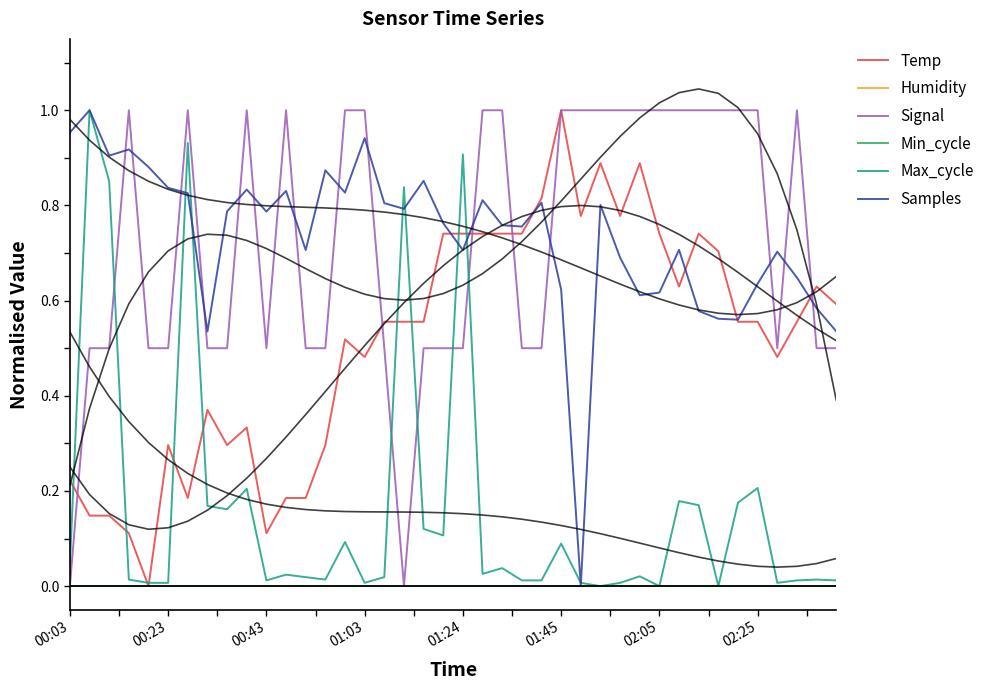

Reading left to right, transcribe all the data shown in this chart.

Temp: 0.2	0.1	0.1	0.1	0.0	0.3	0.2	0.4	0.3	0.3	0.1	0.2	0.2	0.3	0.5	0.5	0.6	0.6	0.6	0.7	0.7	0.7	0.7	0.7	0.8	1.0	0.8	0.9	0.8	0.9	0.7	0.6	0.7	0.7	0.6	0.6	0.5	0.6	0.6	0.6
Humidity: 0.0	0.0	0.0	0.0	0.0	0.0	0.0	0.0	0.0	0.0	0.0	0.0	0.0	0.0	0.0	0.0	0.0	0.0	0.0	0.0	0.0	0.0	0.0	0.0	0.0	0.0	0.0	0.0	0.0	0.0	0.0	0.0	0.0	0.0	0.0	0.0	0.0	0.0	0.0	0.0
Signal: 0.0	0.5	0.5	1.0	0.5	0.5	1.0	0.5	0.5	1.0	0.5	1.0	0.5	0.5	1.0	1.0	0.5	0.0	0.5	0.5	0.5	1.0	1.0	0.5	0.5	1.0	1.0	1.0	1.0	1.0	1.0	1.0	1.0	1.0	1.0	1.0	0.5	1.0	0.5	0.5
Min_cycle: 0.0	0.0	0.0	0.0	0.0	0.0	0.0	0.0	0.0	0.0	0.0	0.0	0.0	0.0	0.0	0.0	0.0	0.0	0.0	0.0	0.0	0.0	0.0	0.0	0.0	0.0	0.0	0.0	0.0	0.0	0.0	0.0	0.0	0.0	0.0	0.0	0.0	0.0	0.0	0.0
Max_cycle: 0.0	1.0	0.9	0.0	0.0	0.0	0.9	0.2	0.2	0.2	0.0	0.0	0.0	0.0	0.1	0.0	0.0	0.8	0.1	0.1	0.9	0.0	0.0	0.0	0.0	0.1	0.0	0.0	0.0	0.0	0.0	0.2	0.2	0.0	0.2	0.2	0.0	0.0	0.0	0.0
Samples: 1.0	1.0	0.9	0.9	0.9	0.8	0.8	0.5	0.8	0.8	0.8	0.8	0.7	0.9	0.8	0.9	0.8	0.8	0.9	0.8	0.7	0.8	0.8	0.8	0.8	0.6	0.0	0.8	0.7	0.6	0.6	0.7	0.6	0.6	0.6	0.6	0.7	0.6	0.6	0.5